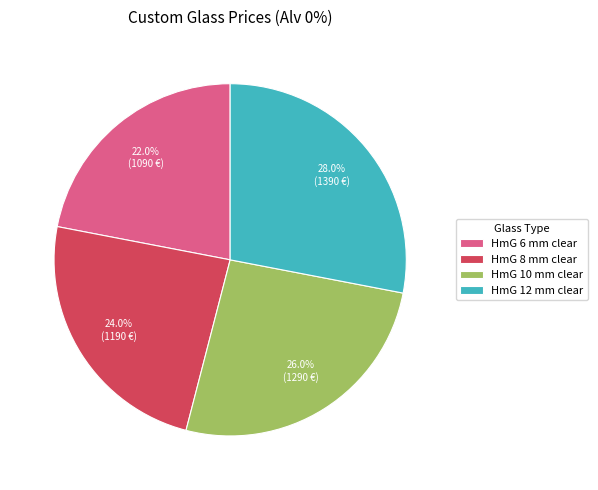

Count the number of slices in the pie.

4